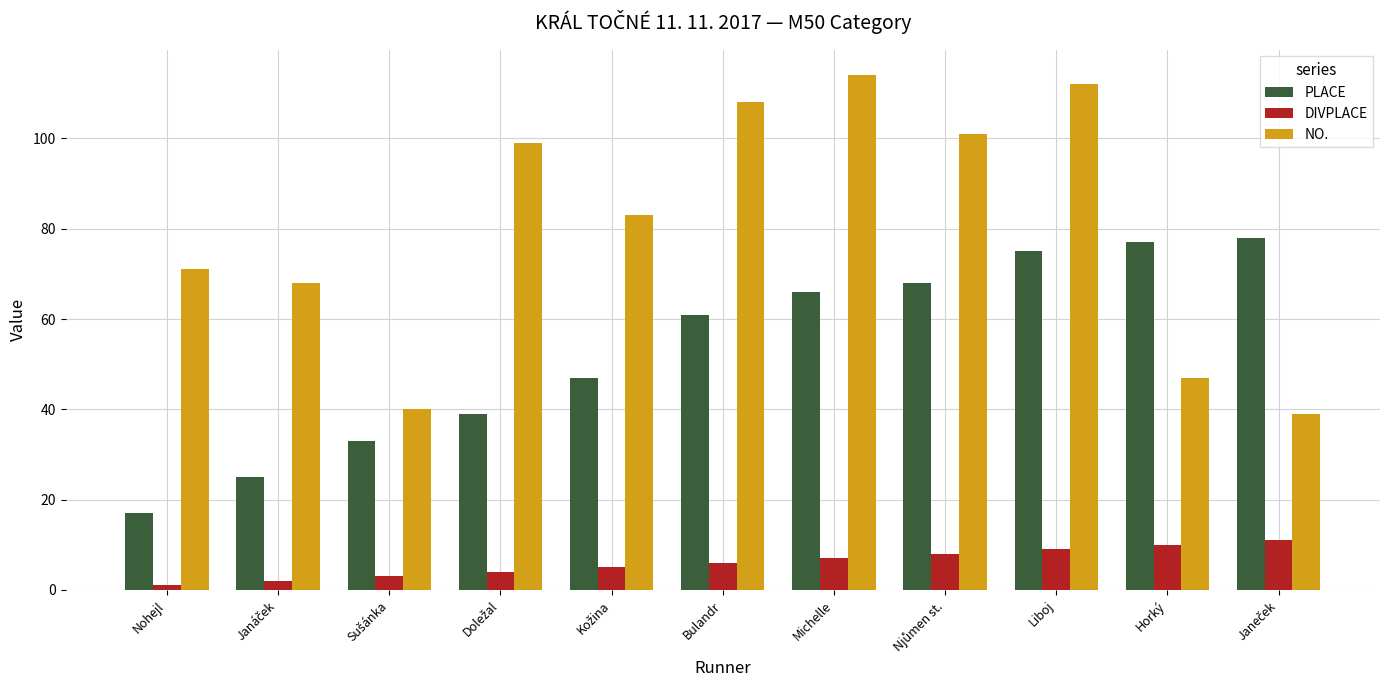

At which category is the sum across all series the highest?

Liboj